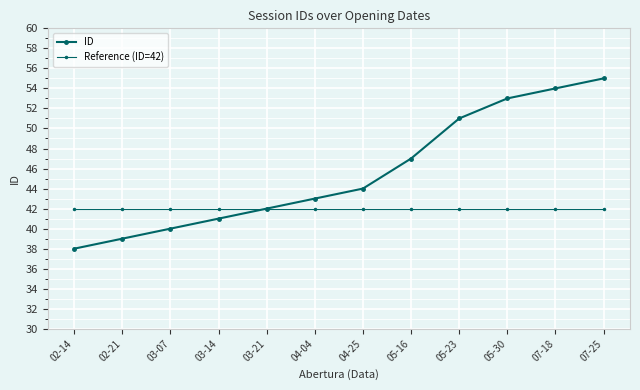

How many lines are shown in the chart?

2